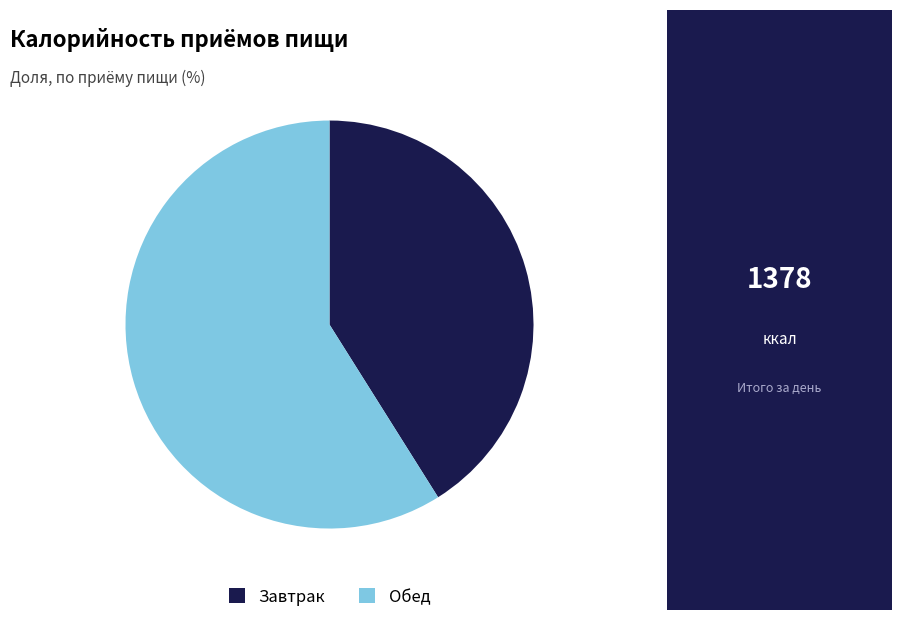

Approximately how many times larger is the value at Завтрак compared to Обед?

0.7